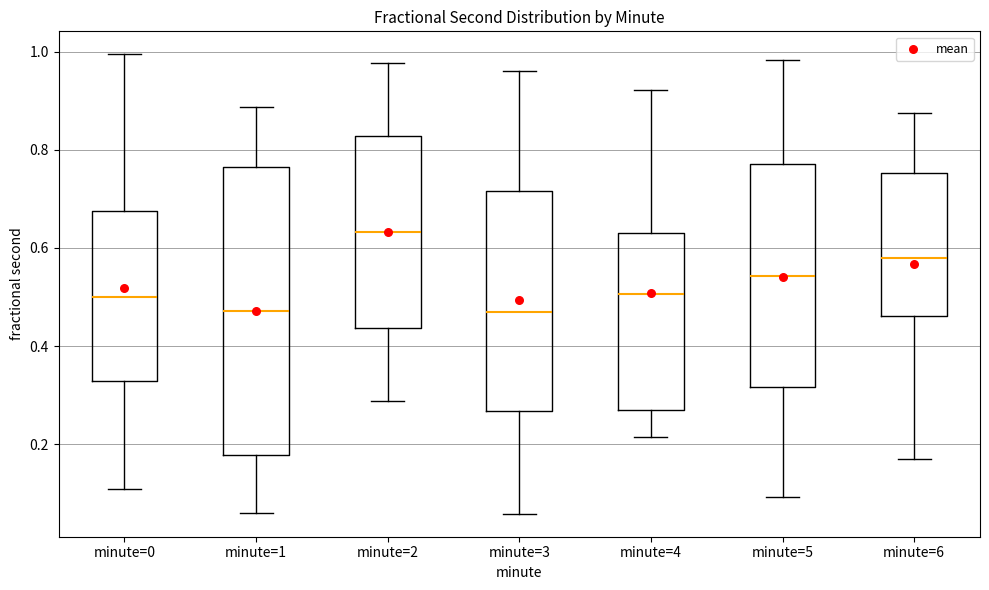

Which box is the tallest, from its lower edge to its upper edge?

minute=1